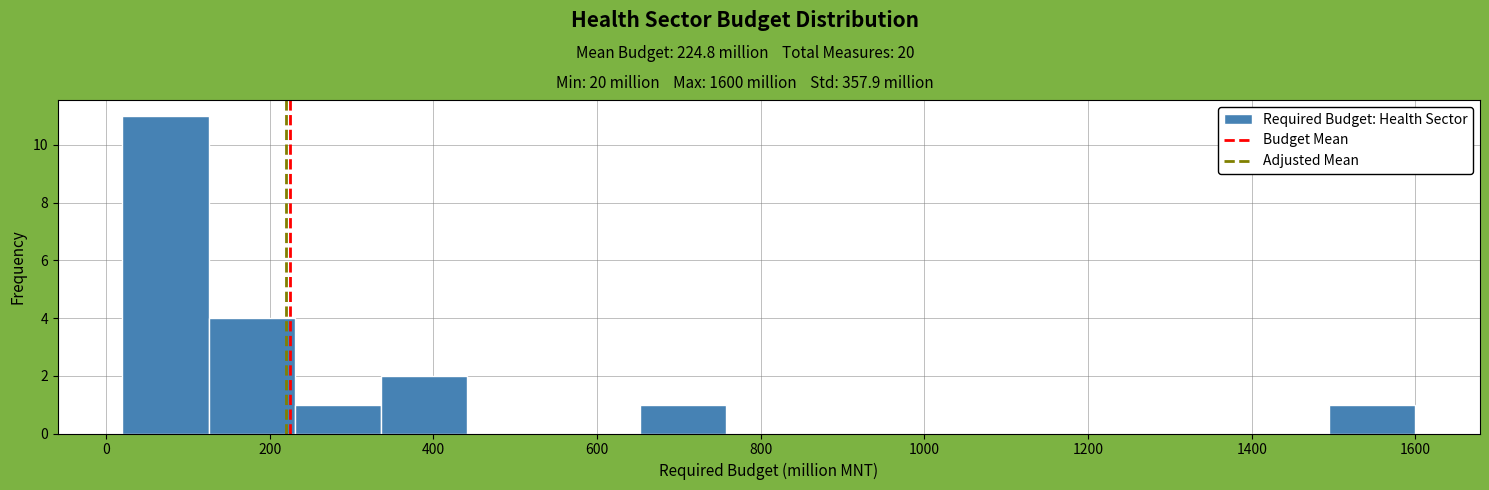

Reading left to right, transcribe this chart: for each bar, give the range it covers on the x-axis and its height. Neither the bar edges nor the heights are printed on the chart, so give them approximately, as read against the axes.

20 to 120: 11
120 to 240: 4
240 to 340: 1
340 to 440: 2
440 to 540: 0
540 to 660: 0
660 to 760: 1
760 to 860: 0
860 to 960: 0
960 to 1080: 0
1080 to 1180: 0
1180 to 1280: 0
1280 to 1380: 0
1380 to 1500: 0
1500 to 1600: 1